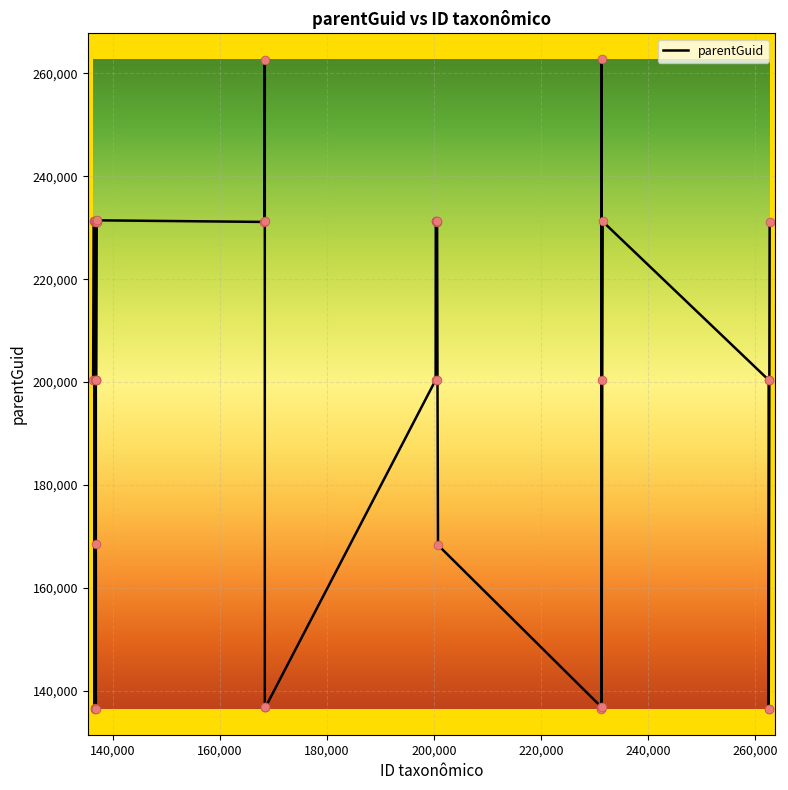

What is the maximum value shown in the chart?

262744